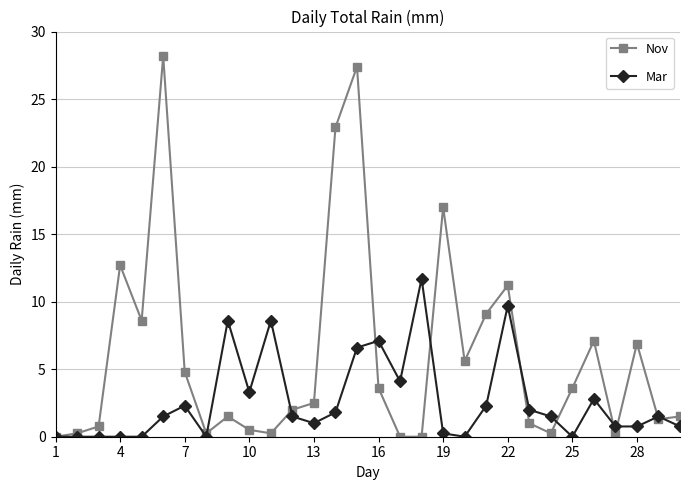

Rank the series by their maximum value, from lowest to highest.

Mar, Nov